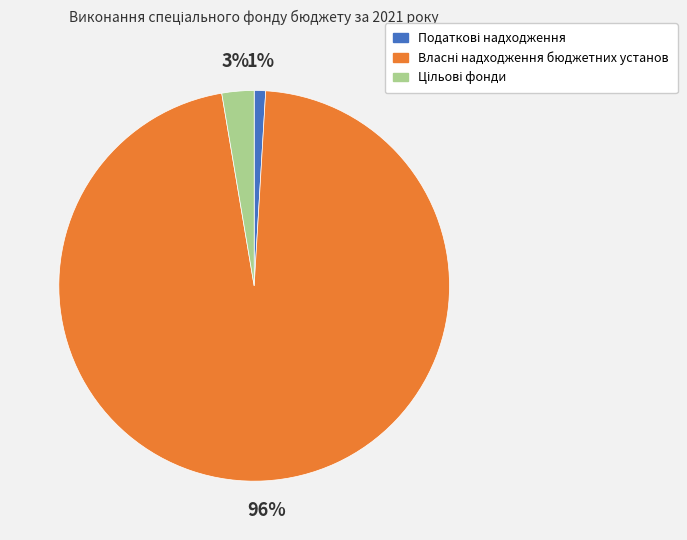

To the nearest percent, what is the average slice percentage?

33%